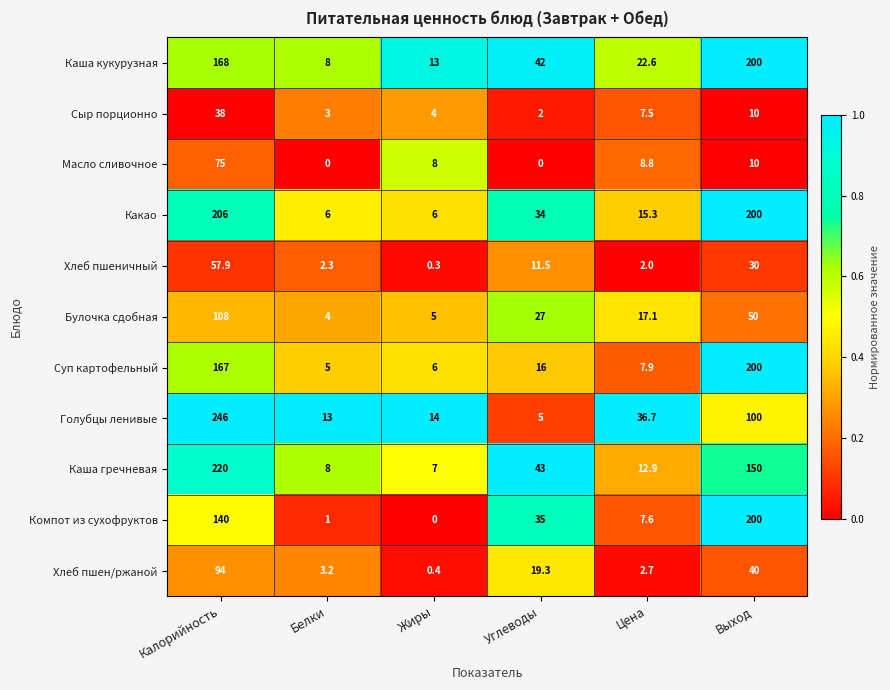

Is it true that Булочка сдобная equals 6.9 at Цена?

False